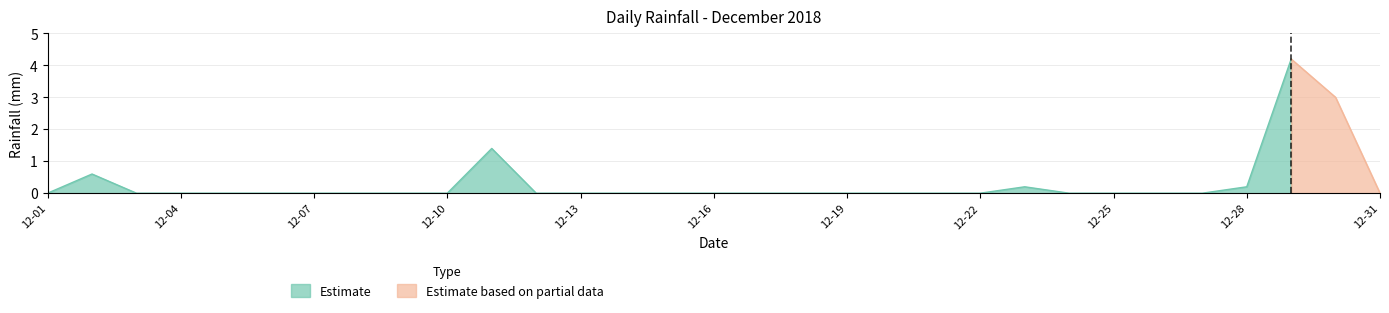

Reading left to right, what are all the values shown in this chart?

0.0	0.6	0.0	0.0	0.0	0.0	0.0	0.0	0.0	0.0	1.4	0.0	0.0	0.0	0.0	0.0	0.0	0.0	0.0	0.0	0.0	0.0	0.2	0.0	0.0	0.0	0.0	0.2	4.2	3.0	0.0